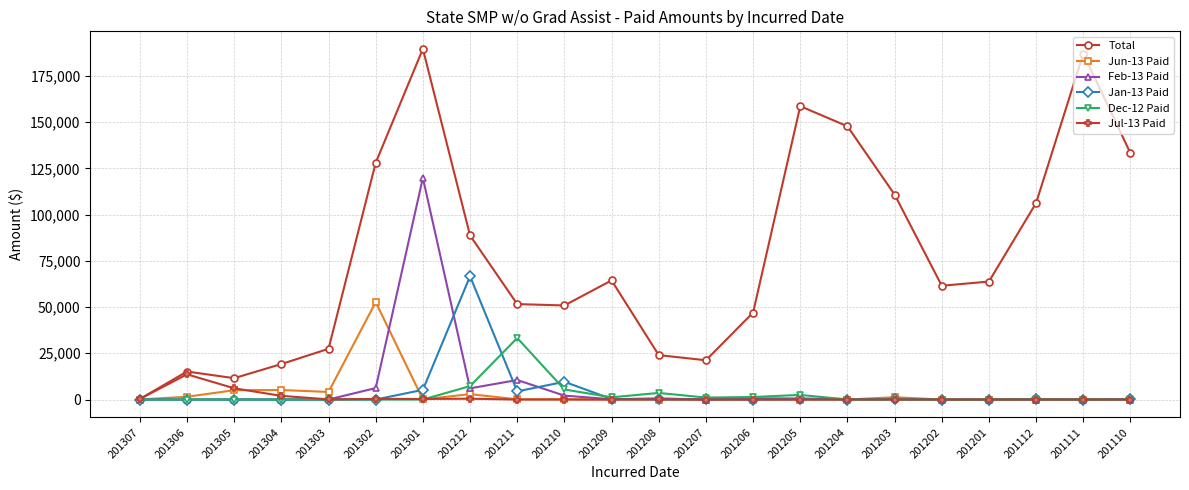

What value does the Total series have at 201202?

61503.8